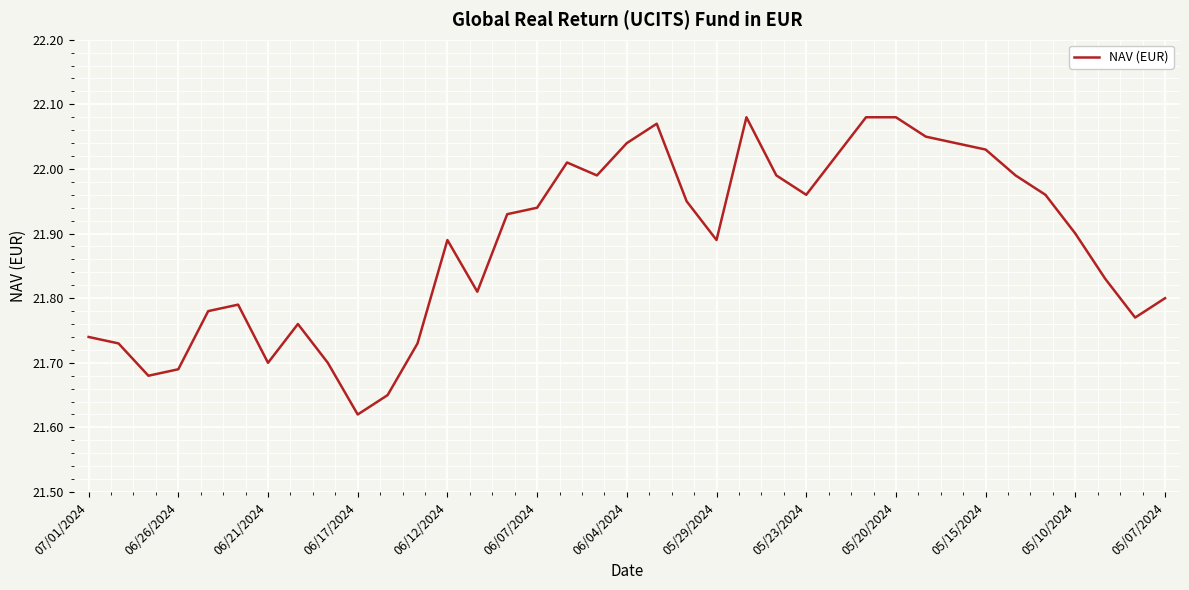

What is the difference between the maximum and minimum values?

0.5